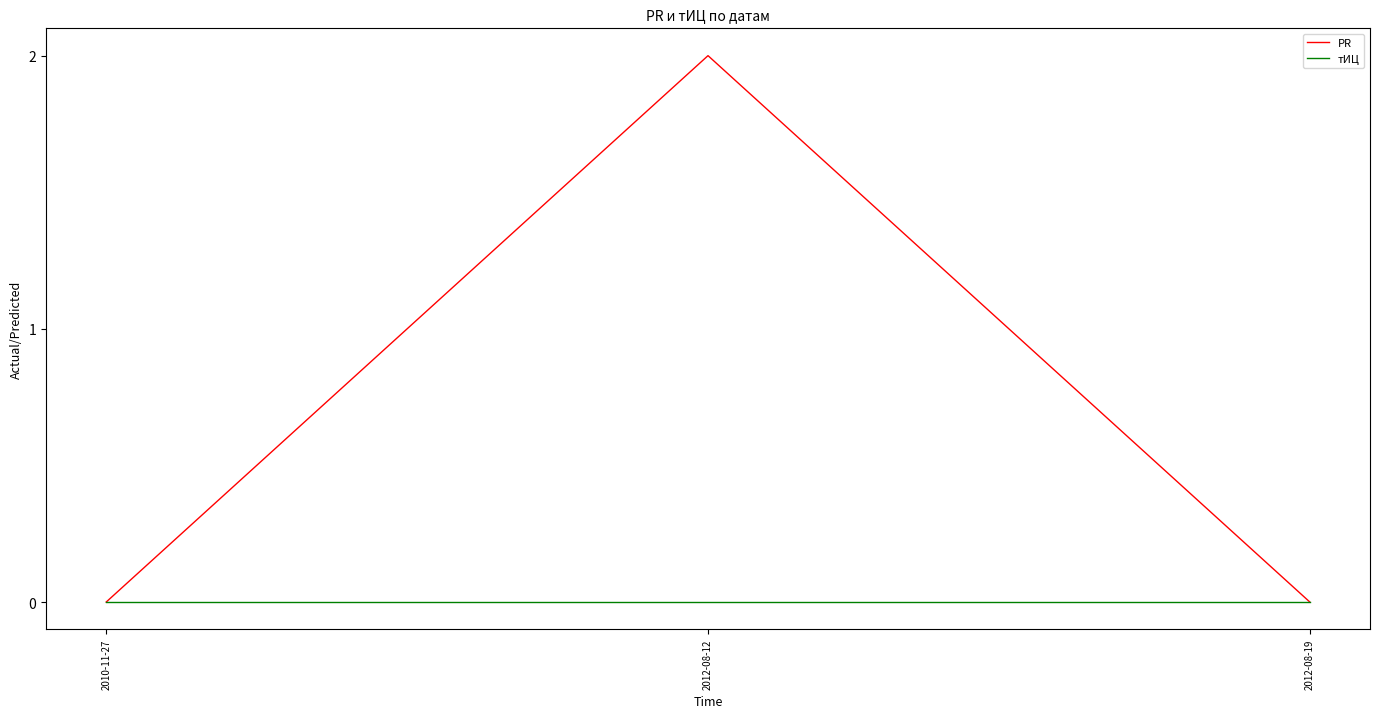

Rank the series by their average value, from highest to lowest.

PR, тИЦ